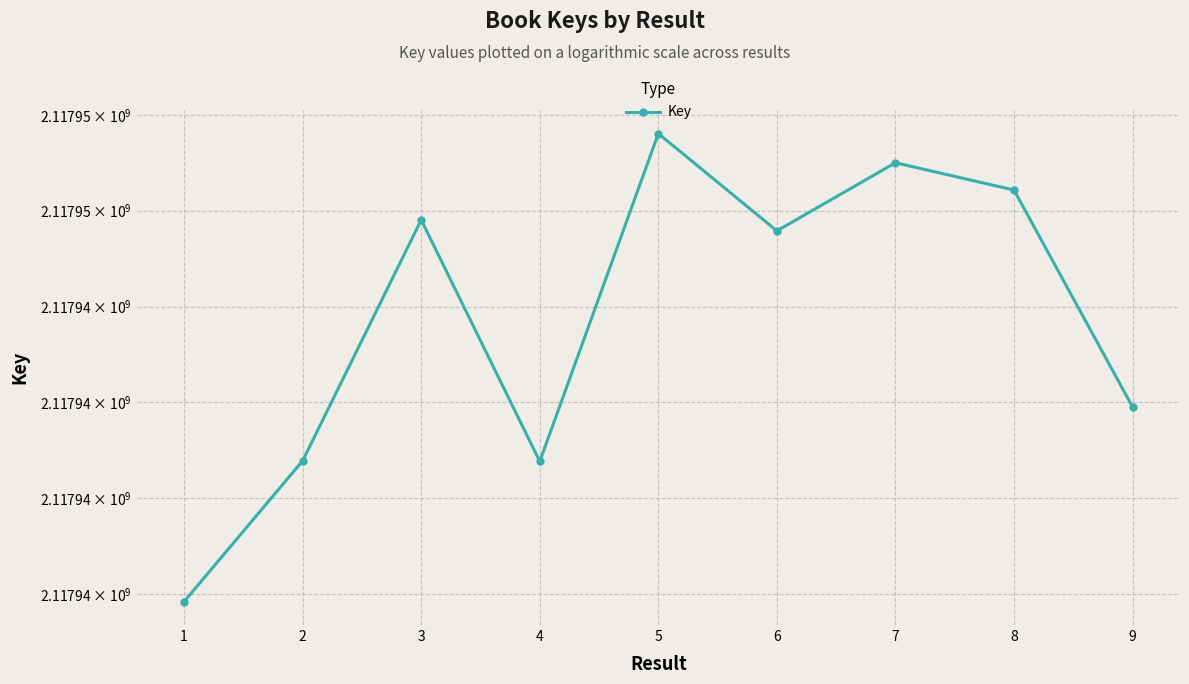

How many interior local valleys (lower than both neighbors) does the data have?

2